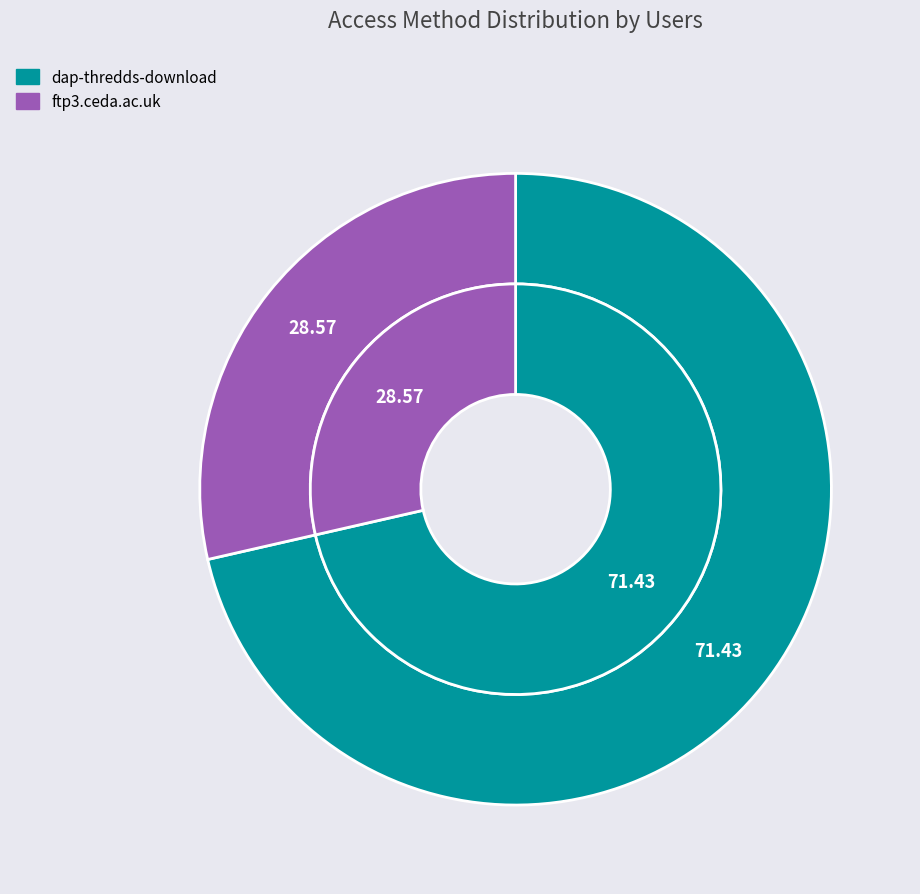

How many segments does this pie chart have?

2